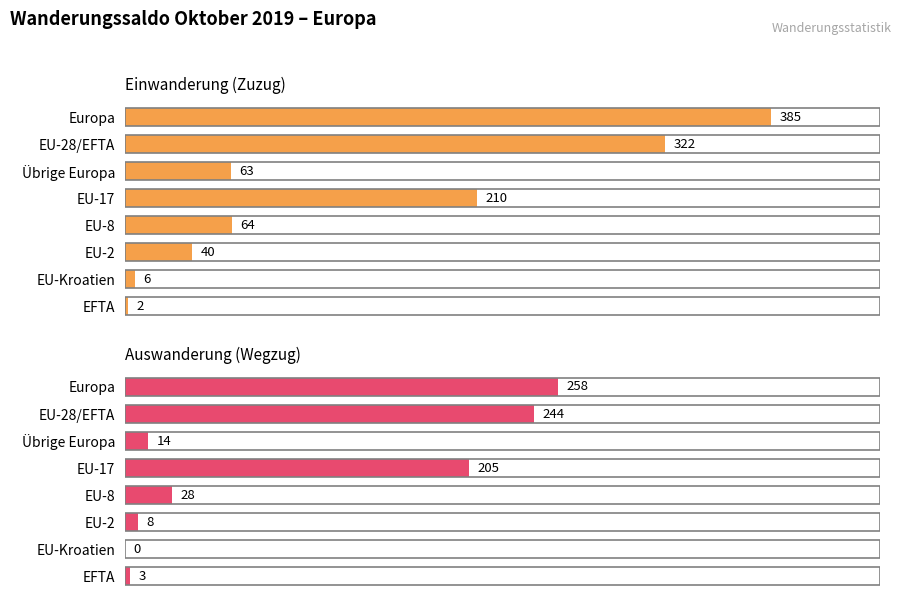

Does the chart contain stacked bars?

No